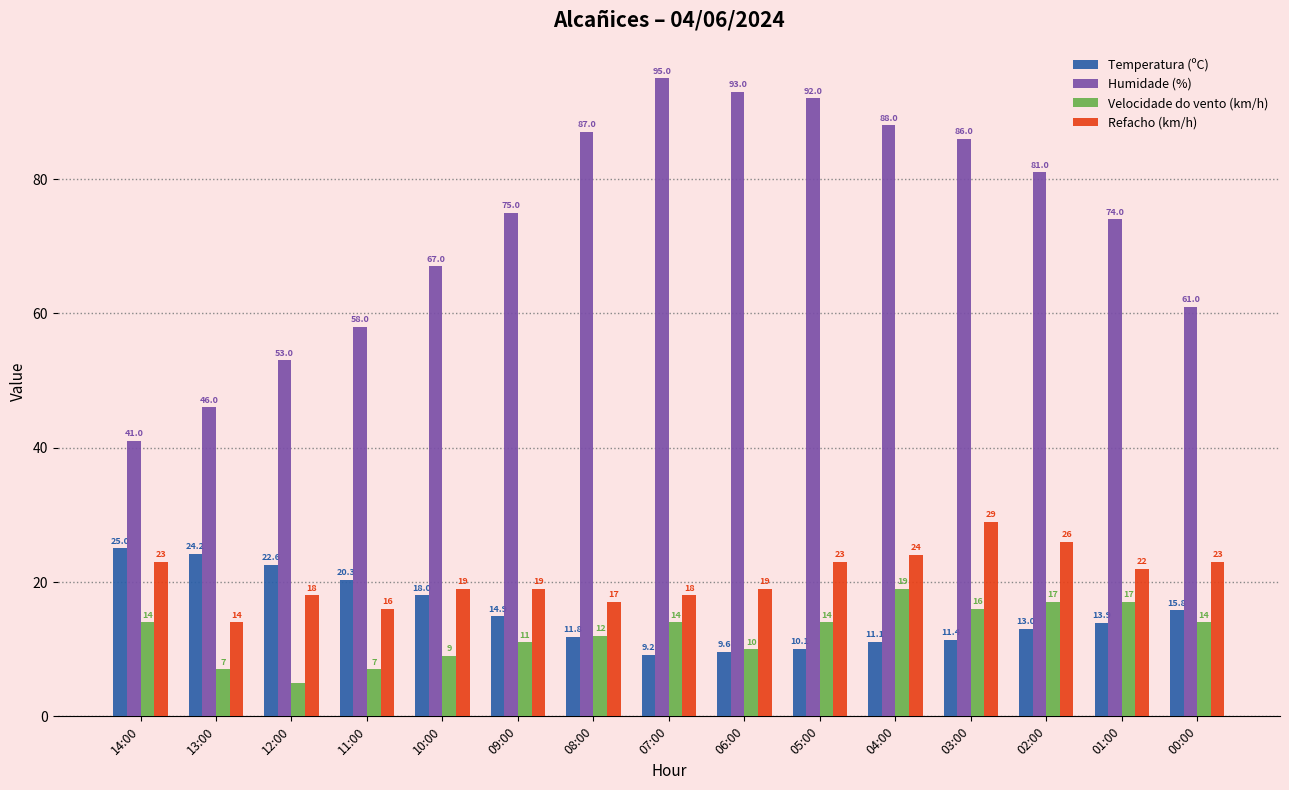

Reading left to right, list all the values displayed in this chart.

Temperatura (ºC): 14:00=25.0	13:00=24.2	12:00=22.6	11:00=20.3	10:00=18.0	09:00=14.9	08:00=11.8	07:00=9.2	06:00=9.6	05:00=10.1	04:00=11.1	03:00=11.4	02:00=13.0	01:00=13.9	00:00=15.8
Humidade (%): 14:00=41.0	13:00=46.0	12:00=53.0	11:00=58.0	10:00=67.0	09:00=75.0	08:00=87.0	07:00=95.0	06:00=93.0	05:00=92.0	04:00=88.0	03:00=86.0	02:00=81.0	01:00=74.0	00:00=61.0
Velocidade do vento (km/h): 14:00=14.0	13:00=7.0	12:00=5.0	11:00=7.0	10:00=9.0	09:00=11.0	08:00=12.0	07:00=14.0	06:00=10.0	05:00=14.0	04:00=19.0	03:00=16.0	02:00=17.0	01:00=17.0	00:00=14.0
Refacho (km/h): 14:00=23.0	13:00=14.0	12:00=18.0	11:00=16.0	10:00=19.0	09:00=19.0	08:00=17.0	07:00=18.0	06:00=19.0	05:00=23.0	04:00=24.0	03:00=29.0	02:00=26.0	01:00=22.0	00:00=23.0